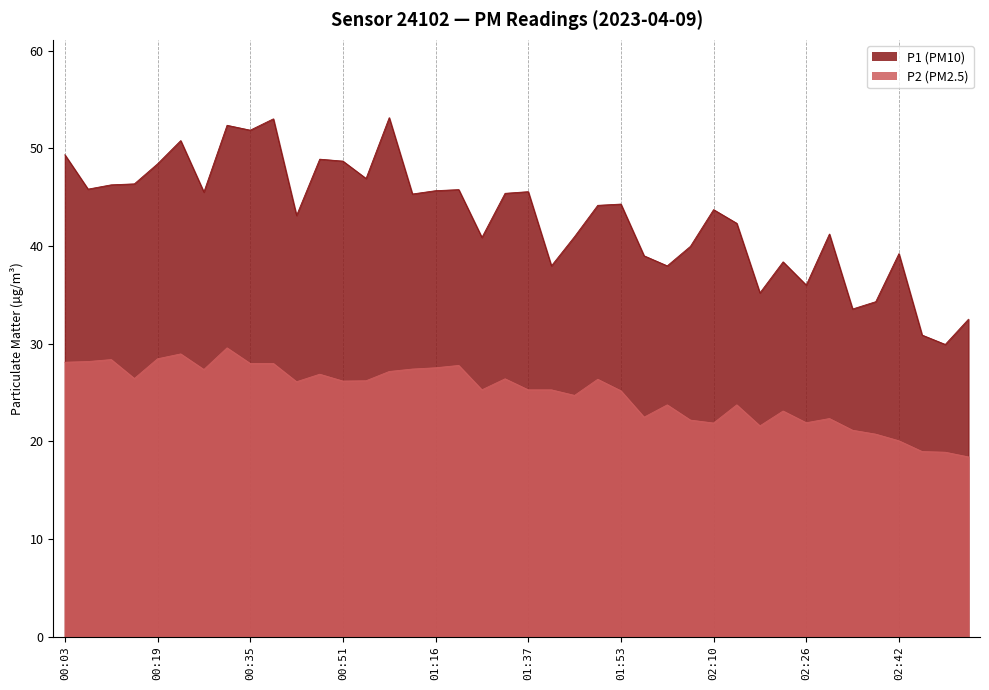

At which category is the sum across all series the highest?

00:31